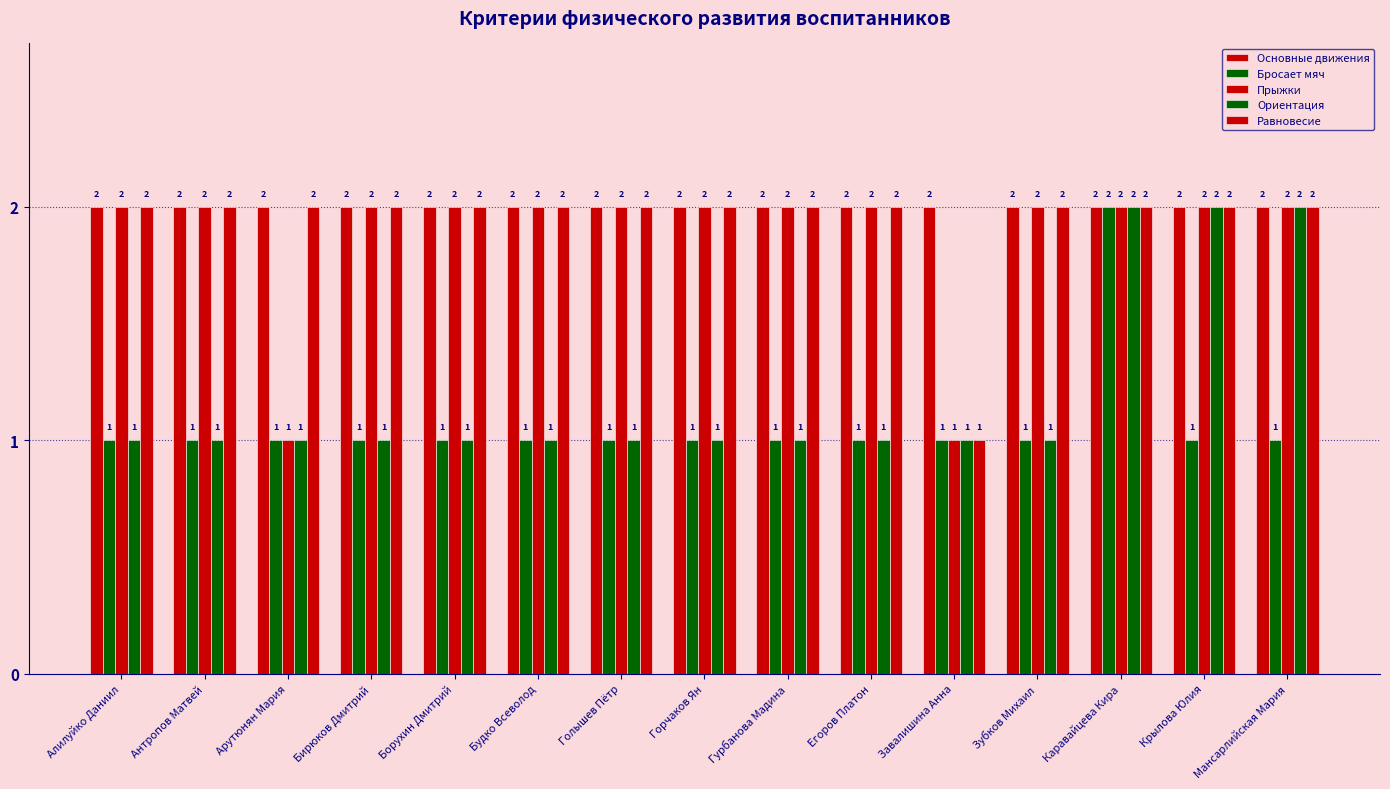

How many data points in Ориентация are above 1?

3